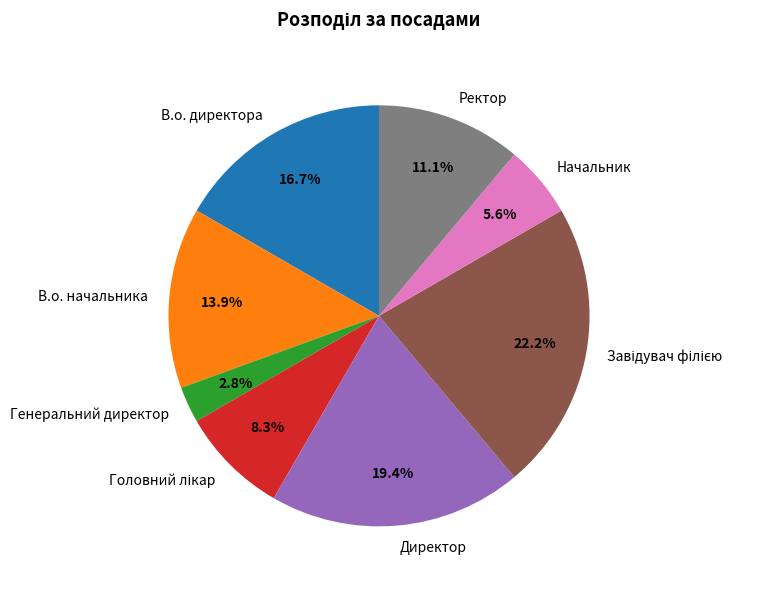

What is the smallest slice in the pie chart?

Генеральний директор